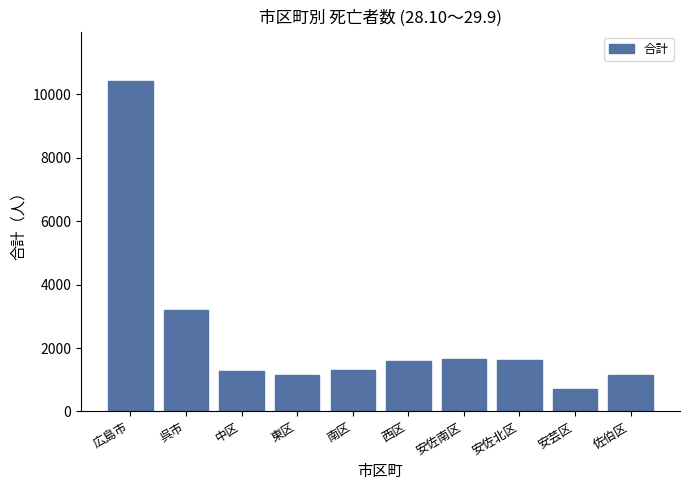

Which category has the lowest value across all series?

安芸区